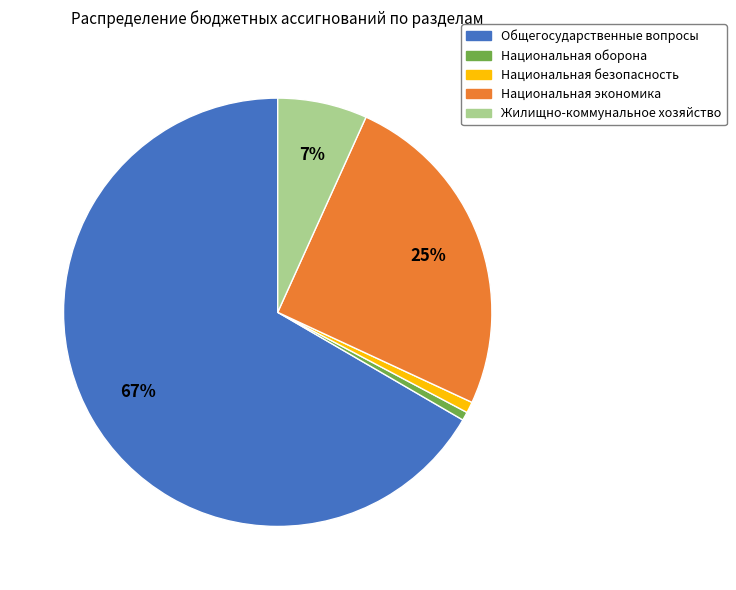

How many slices are in this pie chart?

5